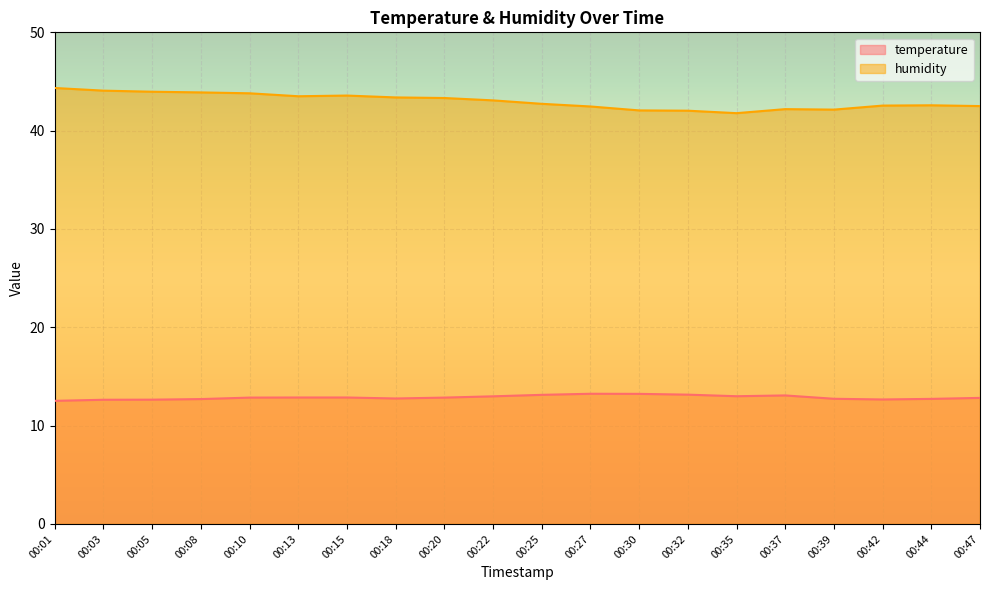

True or false: humidity and temperature intersect in this chart.

False